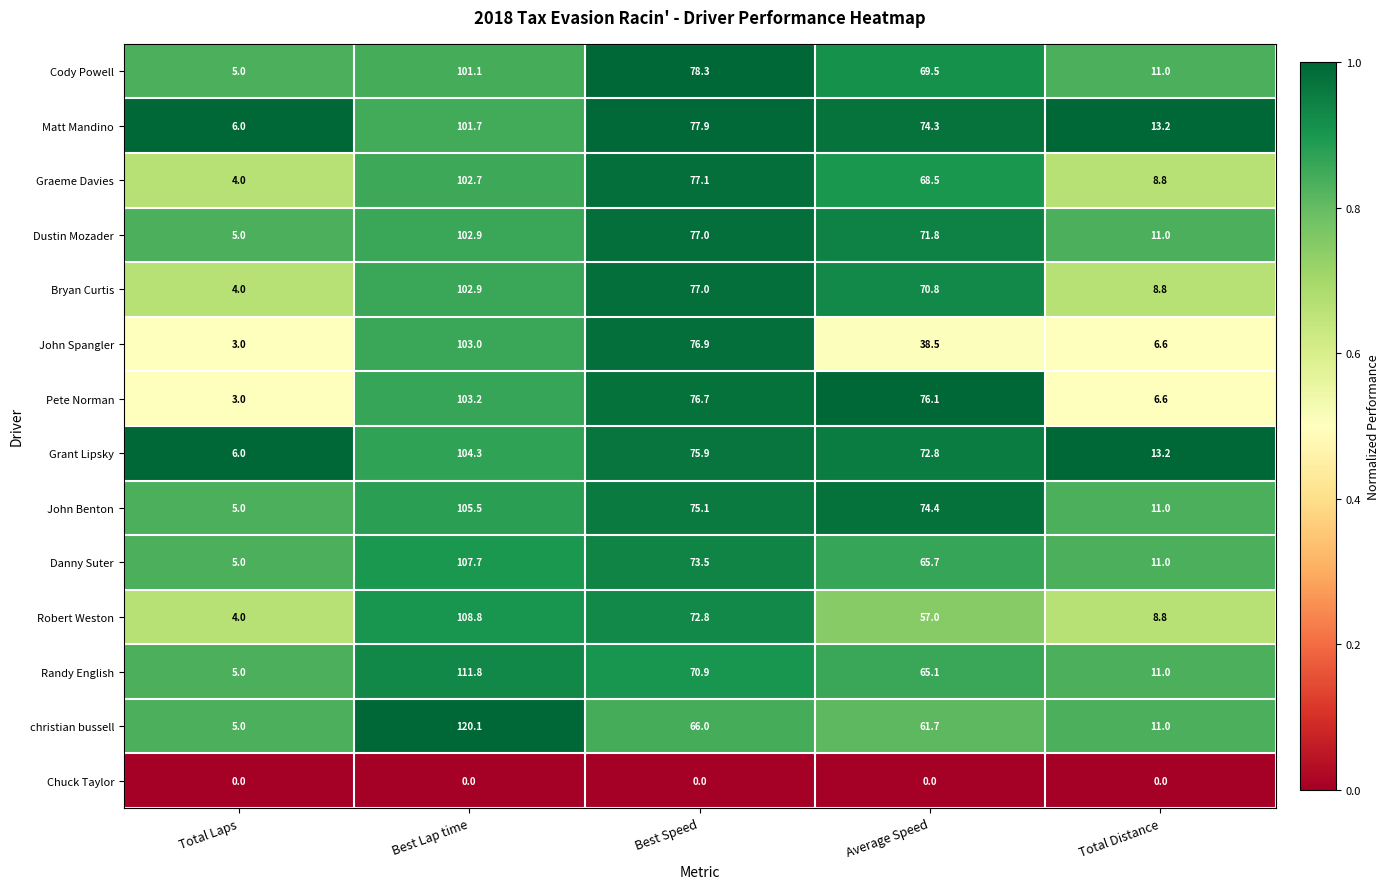

At which label does christian bussell first exceed 61?

Best Lap time